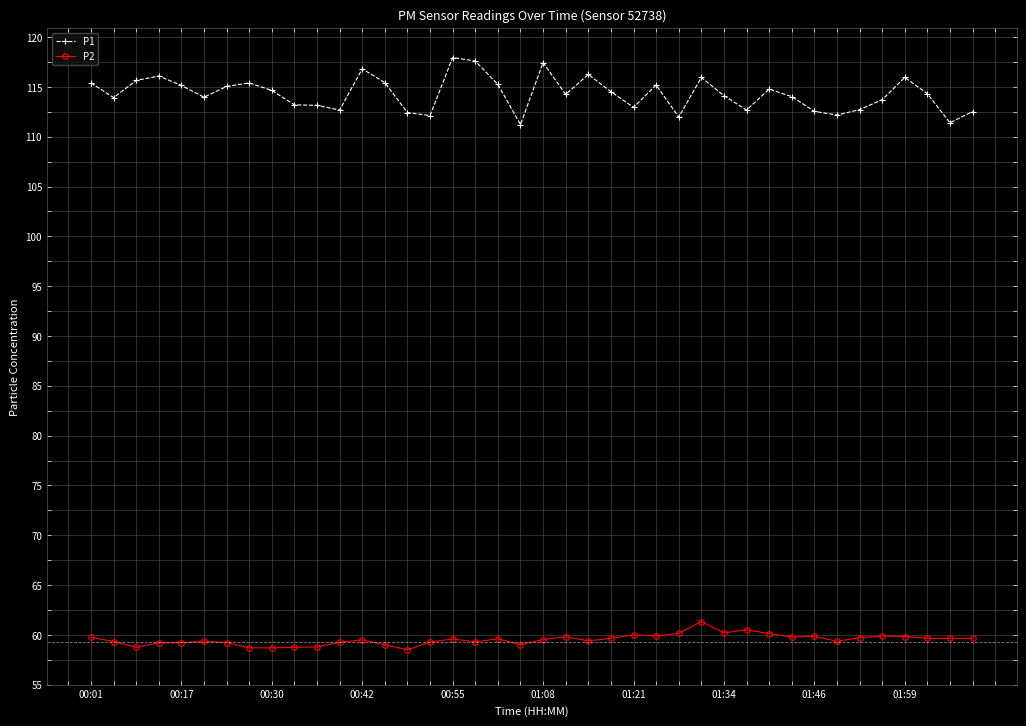

What is the highest value of the P1 series?

118.0